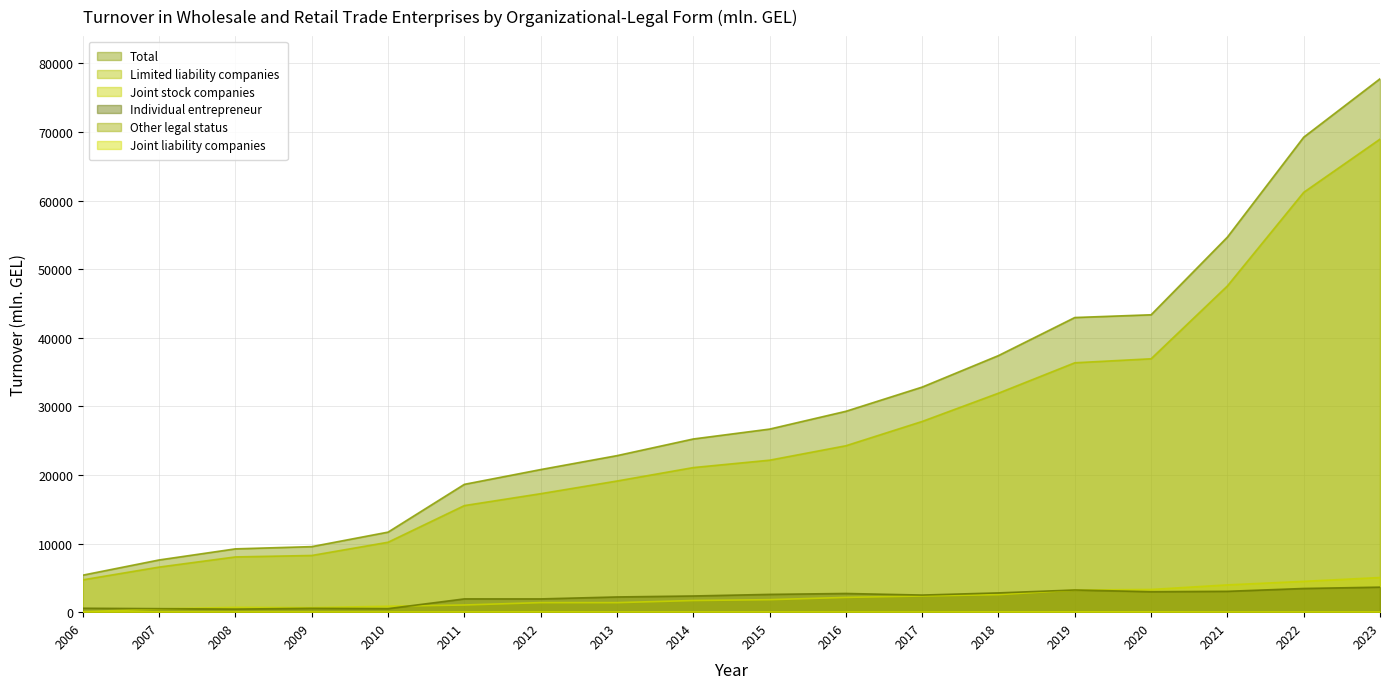

True or false: Limited liability companies and Other legal status cross at least once.

False